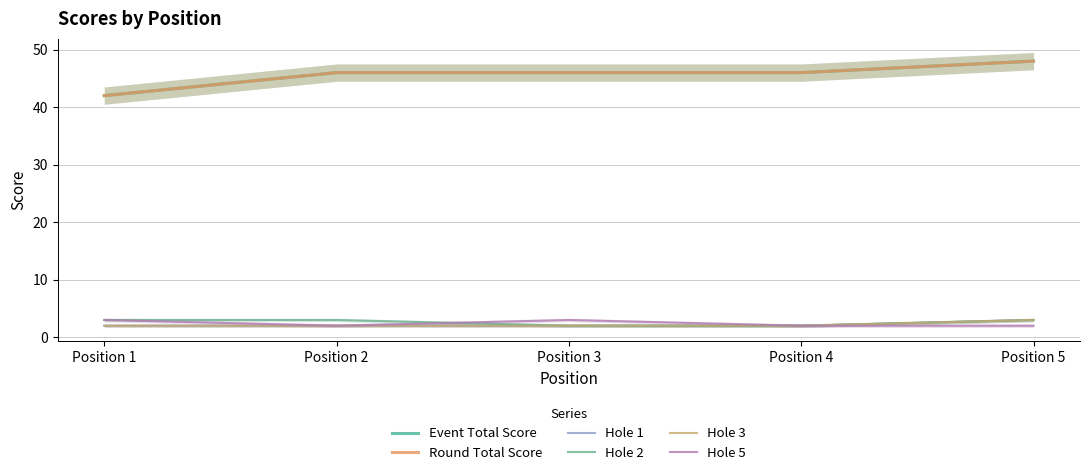

True or false: Hole 5 has more than 2 interior local peaks.

False